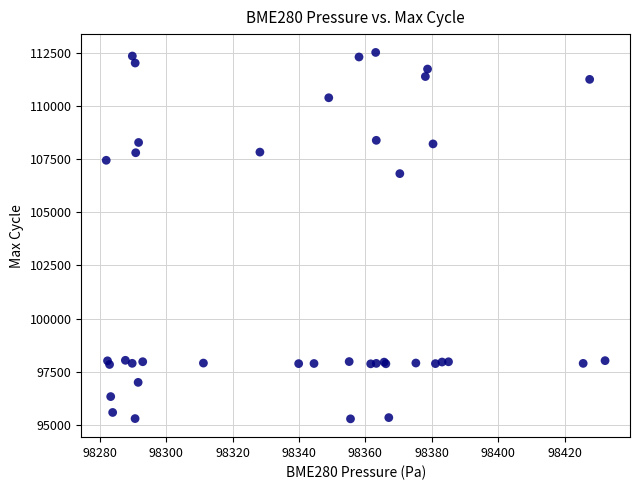

What Y value in the scatter plot is closest to 103897?

106812